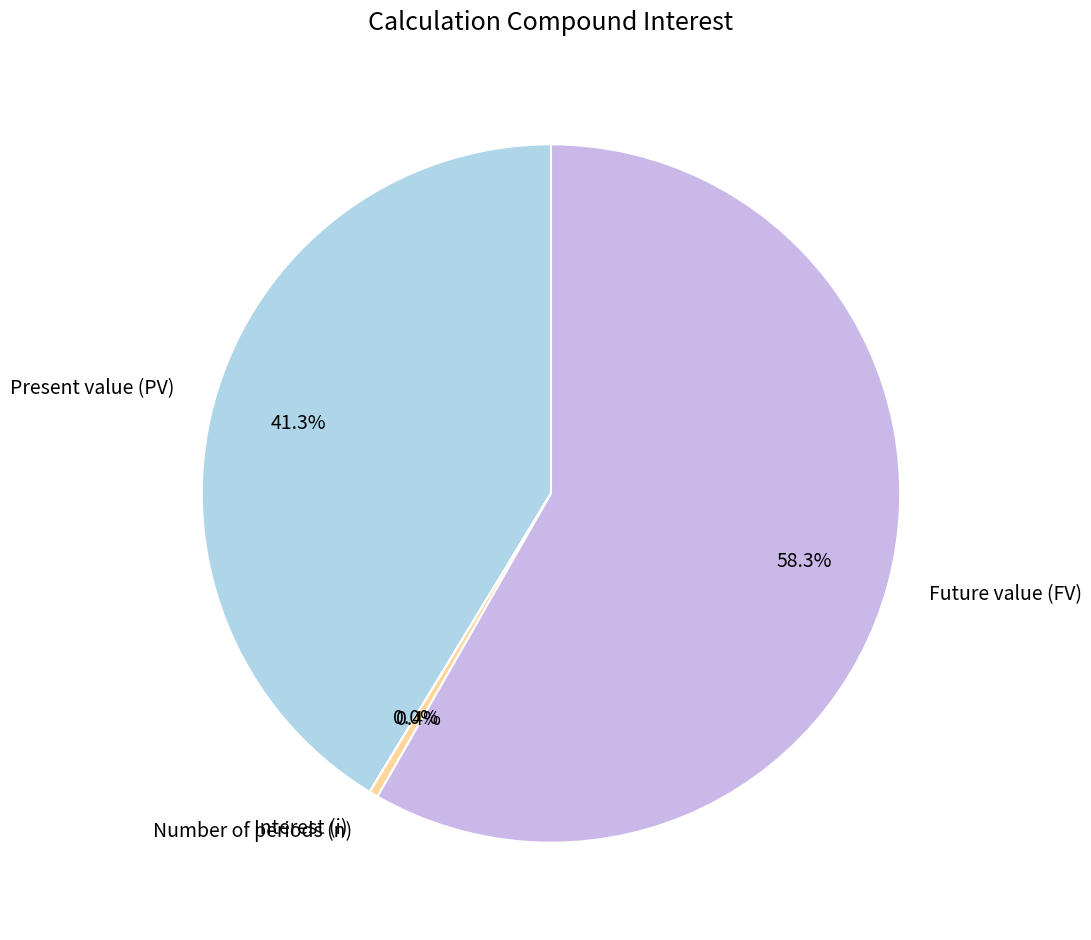

Which category has the biggest portion of the pie?

Future value (FV)